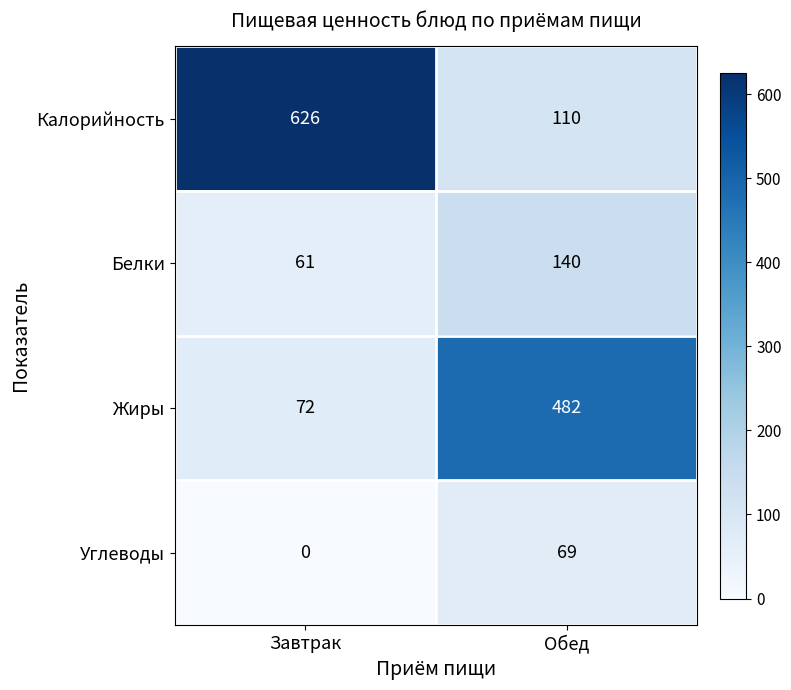

What is the difference between the maximum and minimum values in the Углеводы series?

69